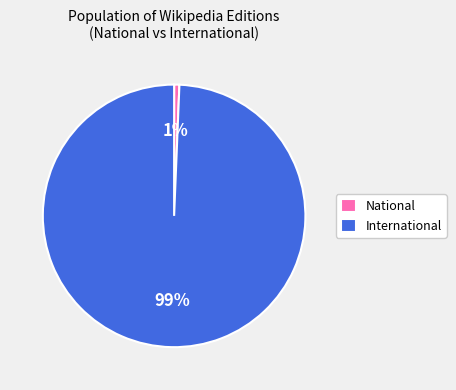

How many segments does this pie chart have?

2